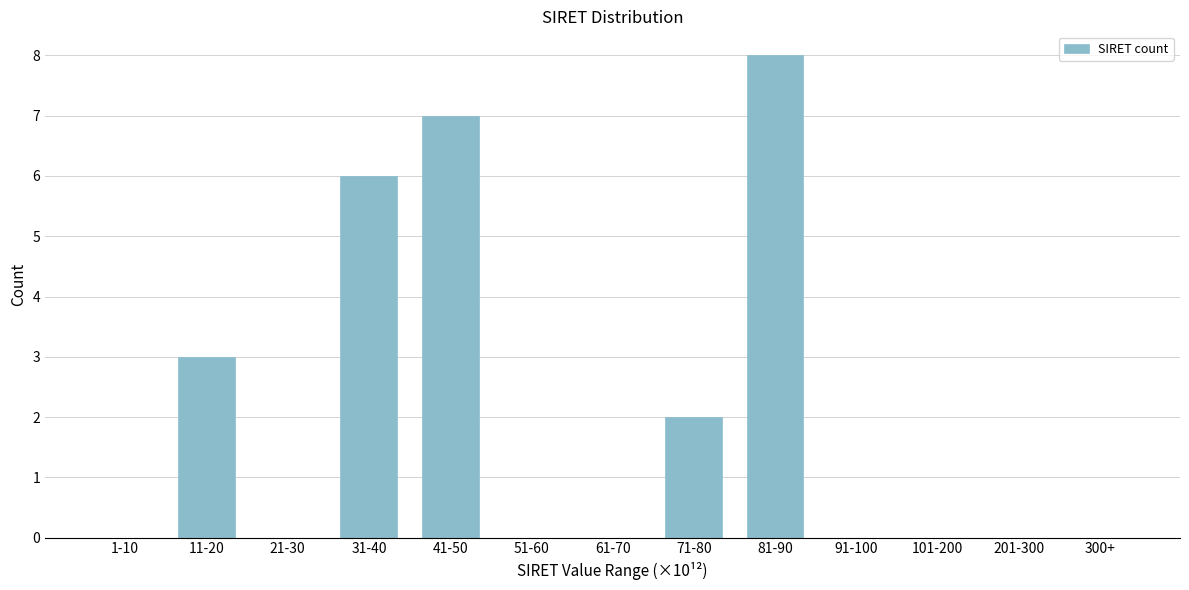

Reading left to right, transcribe all the data shown in this chart.

1-10=0	11-20=3	21-30=0	31-40=6	41-50=7	51-60=0	61-70=0	71-80=2	81-90=8	91-100=0	101-200=0	201-300=0	300+=0